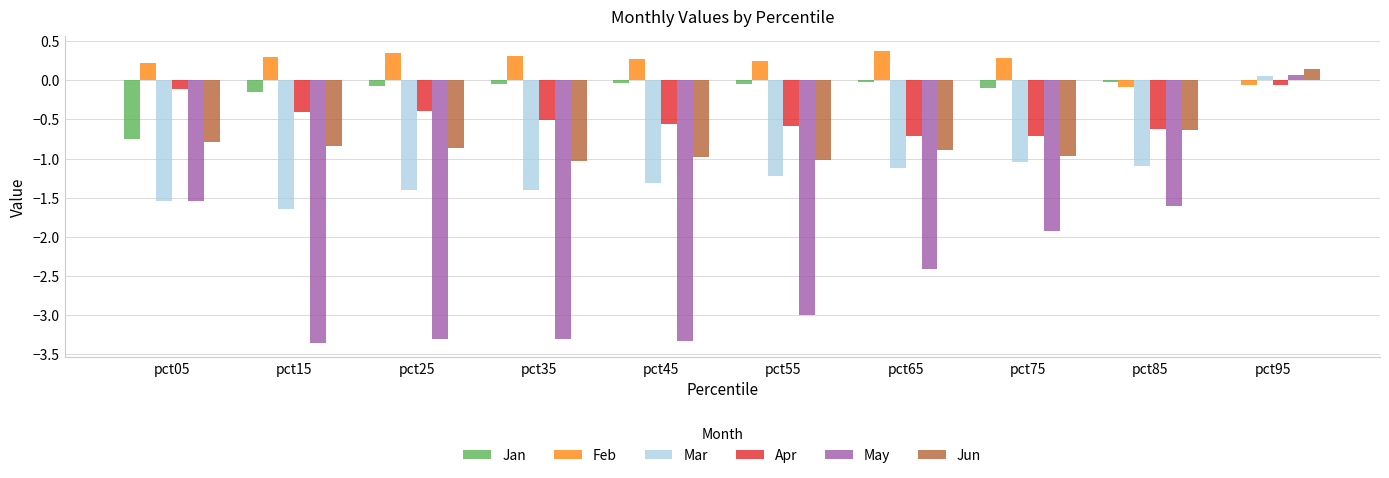

At which category is the sum across all series the highest?

pct95